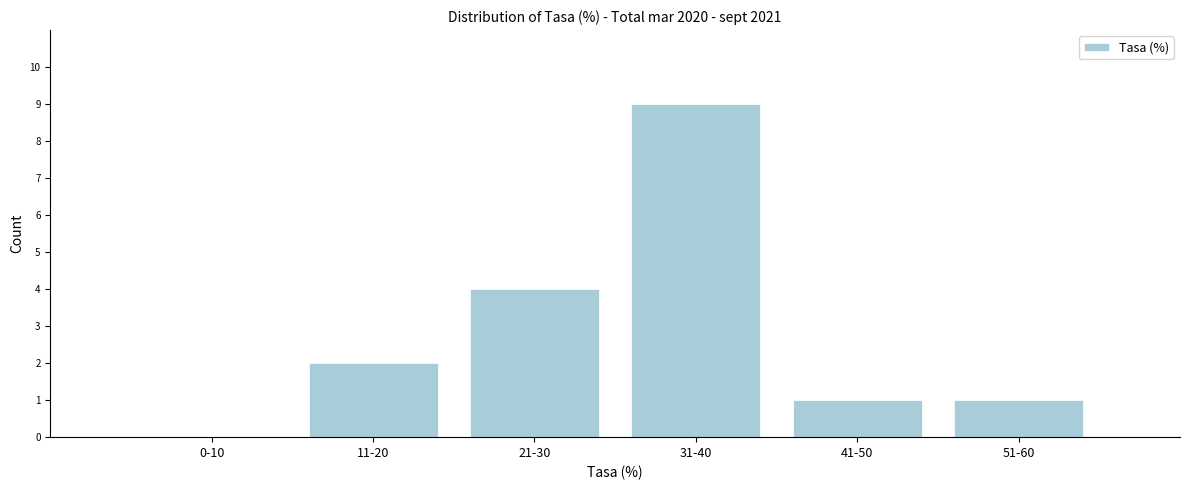

Reading left to right, extract all data points from this chart.

0-10=0	11-20=2	21-30=4	31-40=9	41-50=1	51-60=1